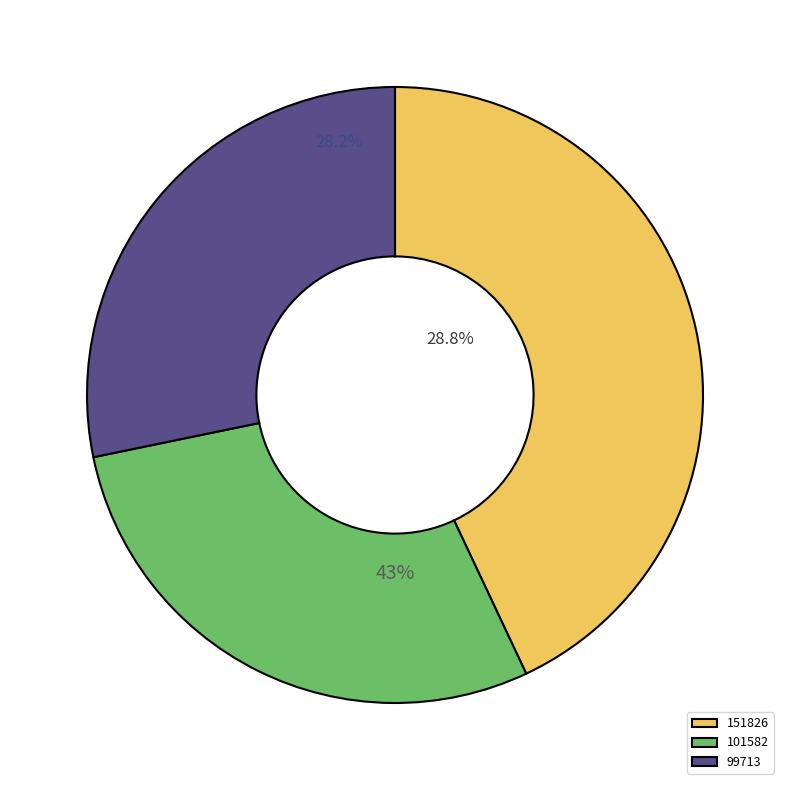

Is there any slice that represents more than half of the pie?

No